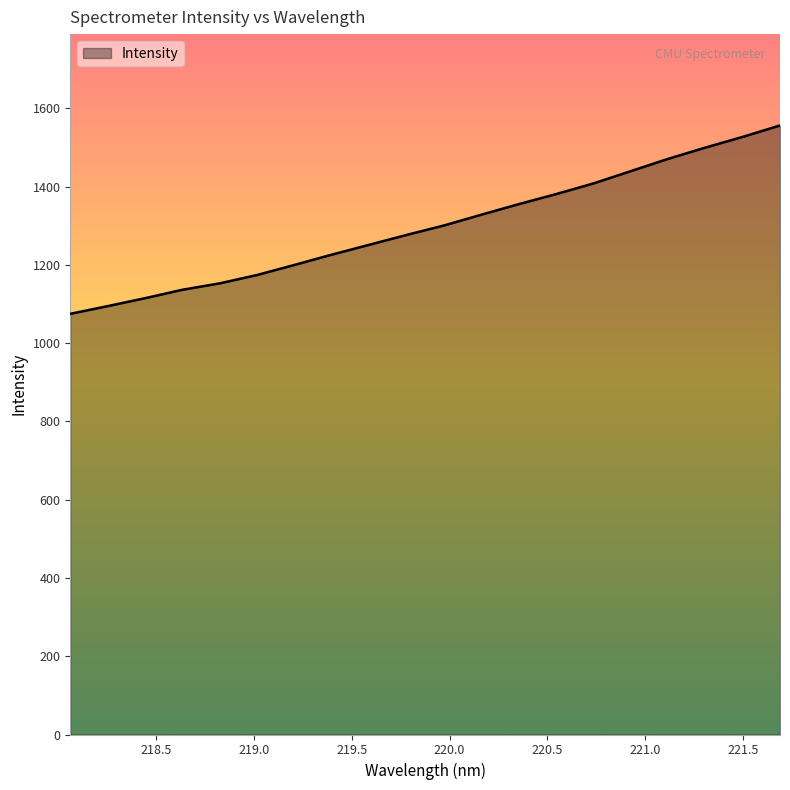

True or false: there are more than 1 points higher than both neighbors.

False